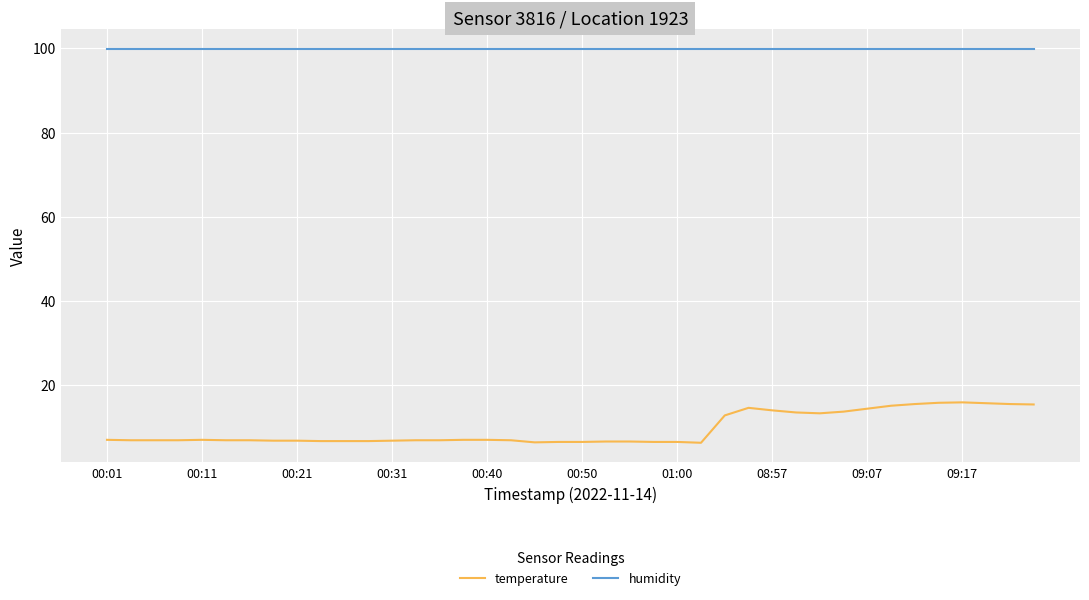

Which series has the widest spread of values?

temperature